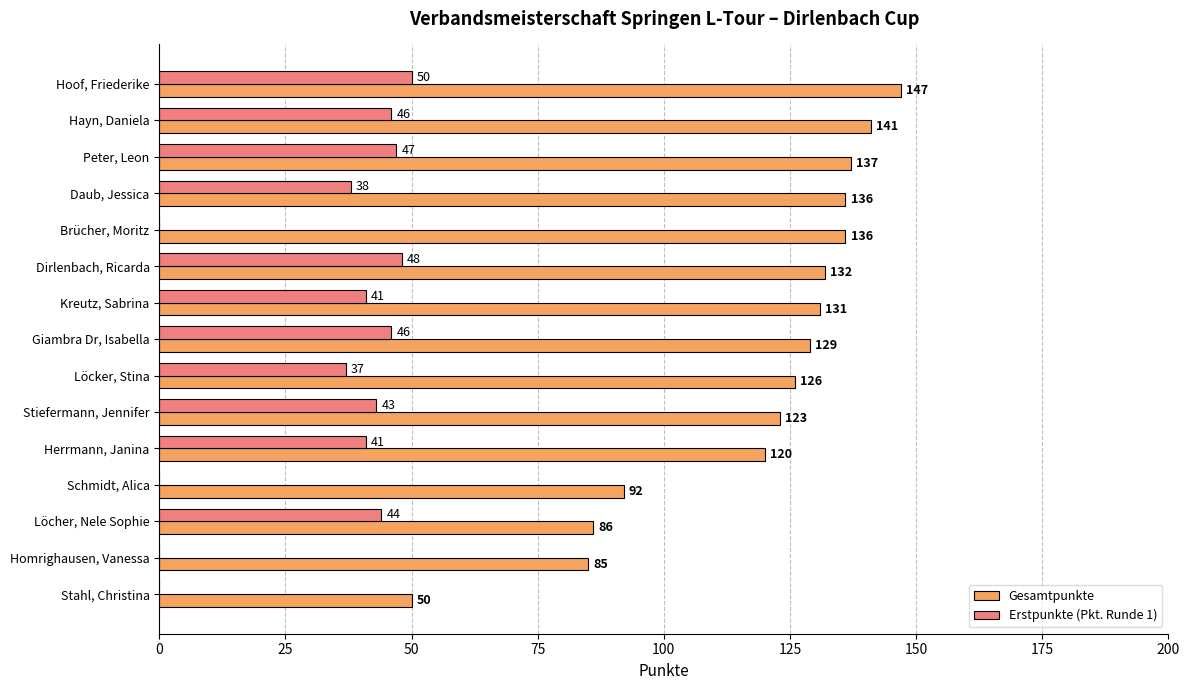

The Gesamtpunkte series shows 136 at Brücher, Moritz. True or false?

True